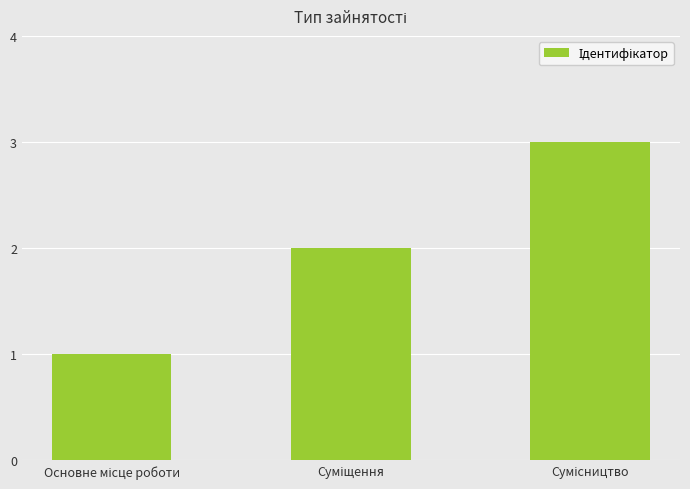

How many bars are there in total?

3